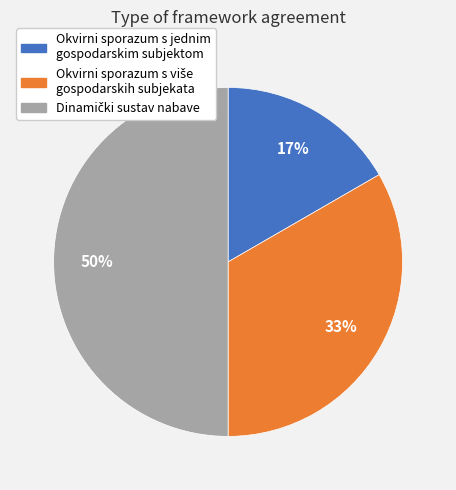

Is Okvirni sporazum s jednim gospodarskim subjektom the majority of the pie?

No